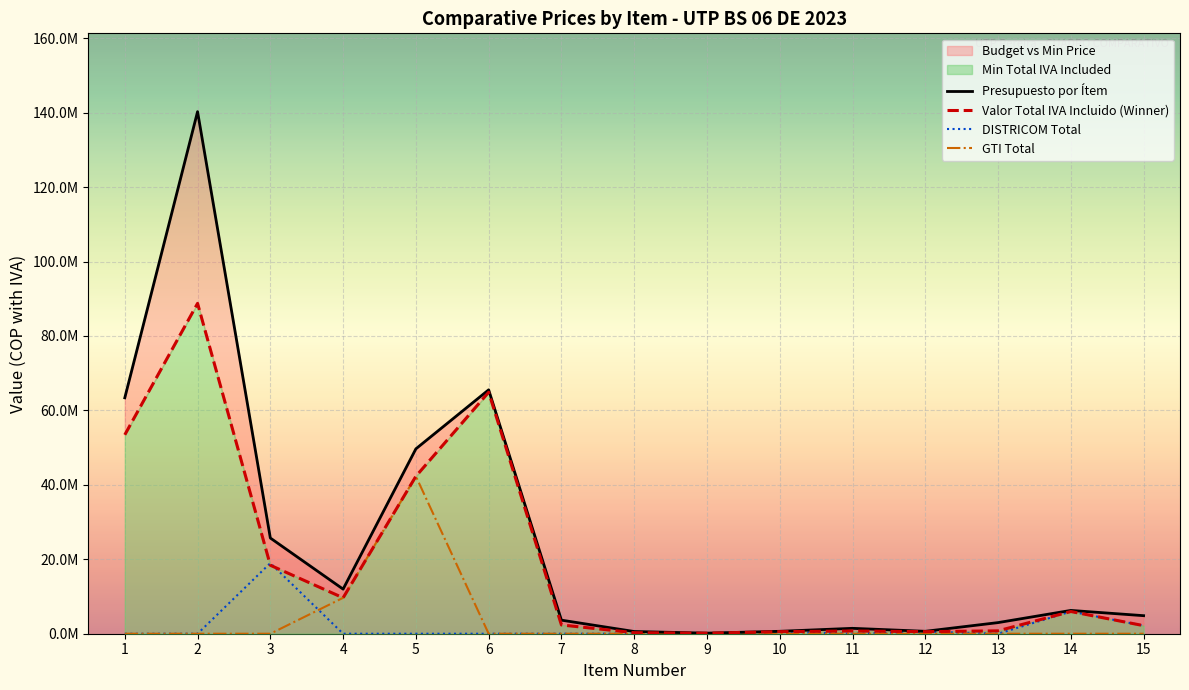

In Presupuesto por Ítem, how many points are higher than both neighbors (excluding endpoints)?

4